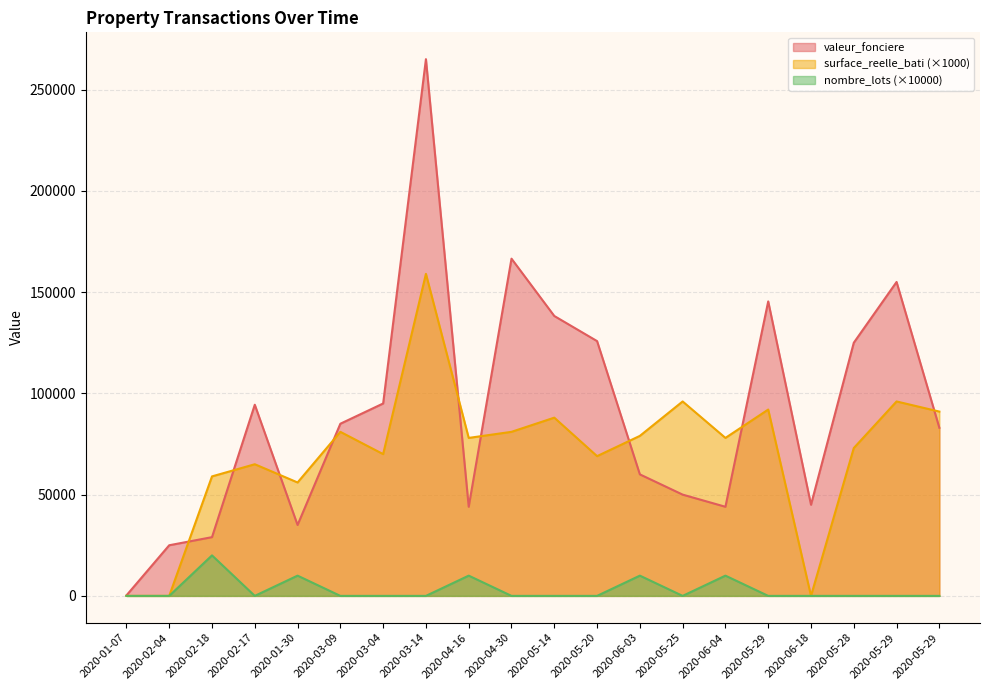

How many interior local peaks does the surface_reelle_bati series have?

7